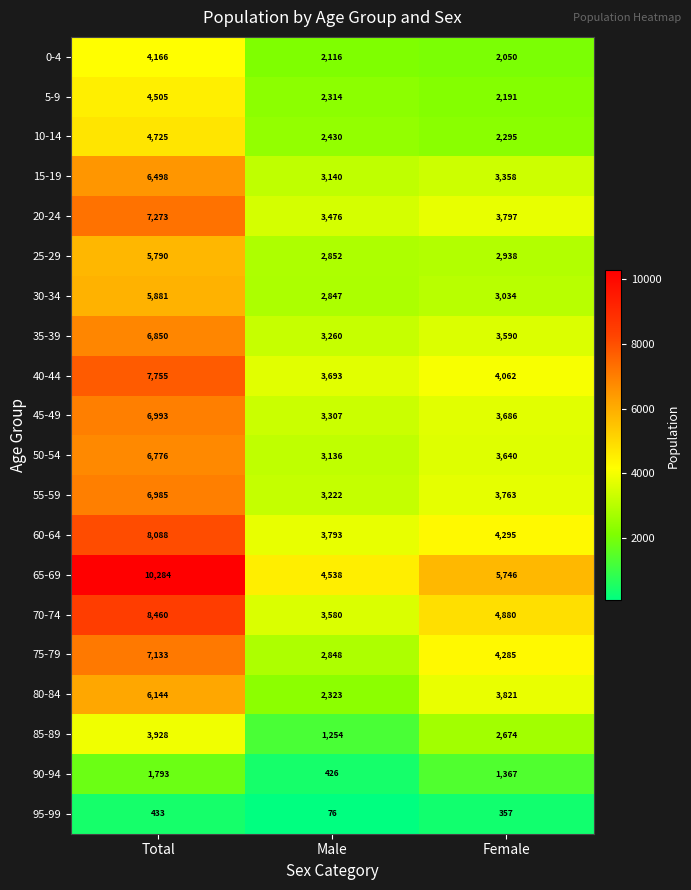

Where is 50-54 nearest to the value 4956?

Female